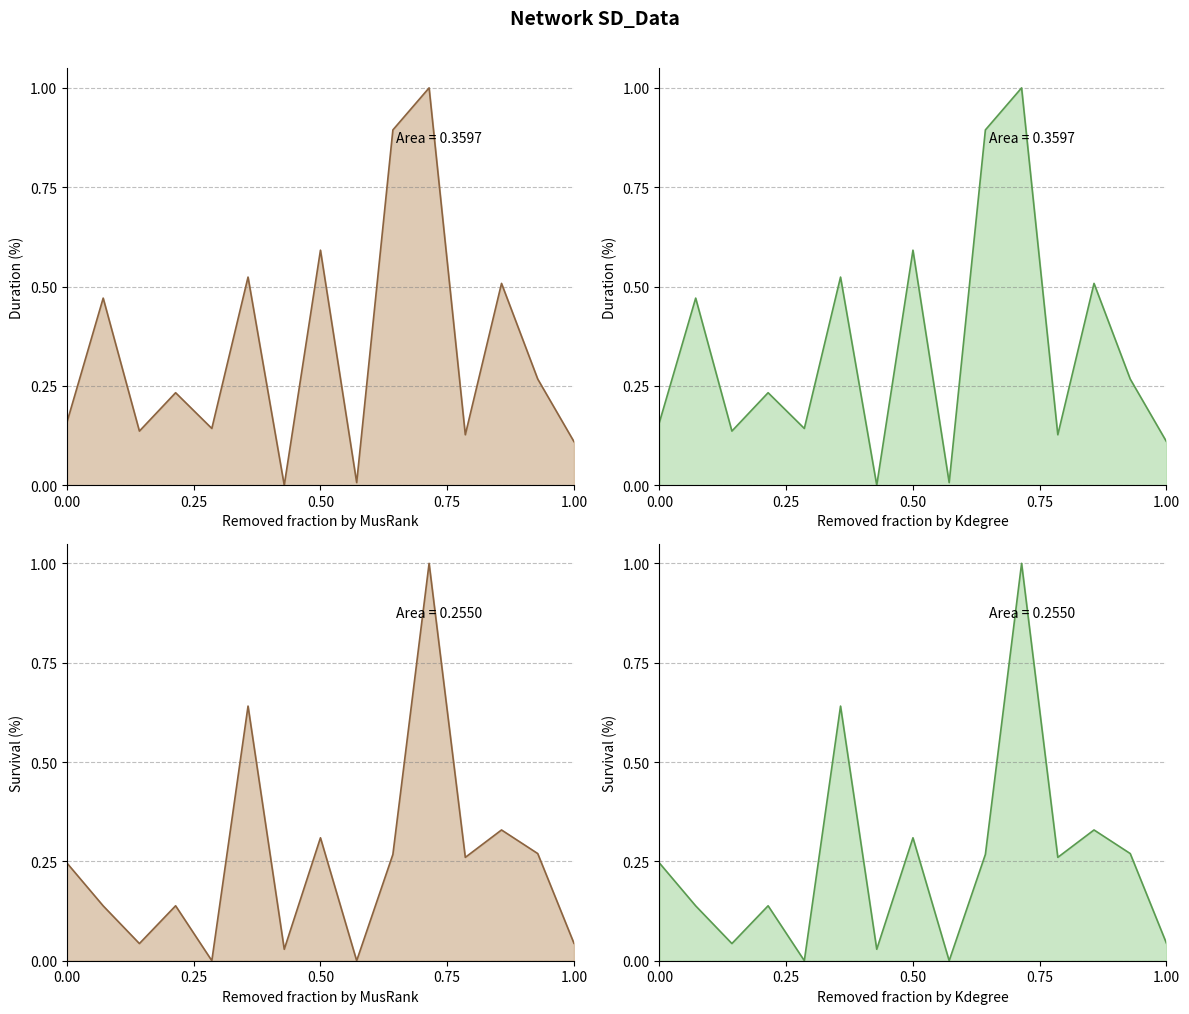

Reading right to left, extract all data points from this chart.

duration (u): 0.1	0.3	0.5	0.1	1.0	0.9	0.0	0.6	0.0	0.5	0.1	0.2	0.1	0.5	0.2
survival (~/u): 0.0	0.3	0.3	0.3	1.0	0.3	0.0	0.3	0.0	0.6	0.0	0.1	0.0	0.1	0.2